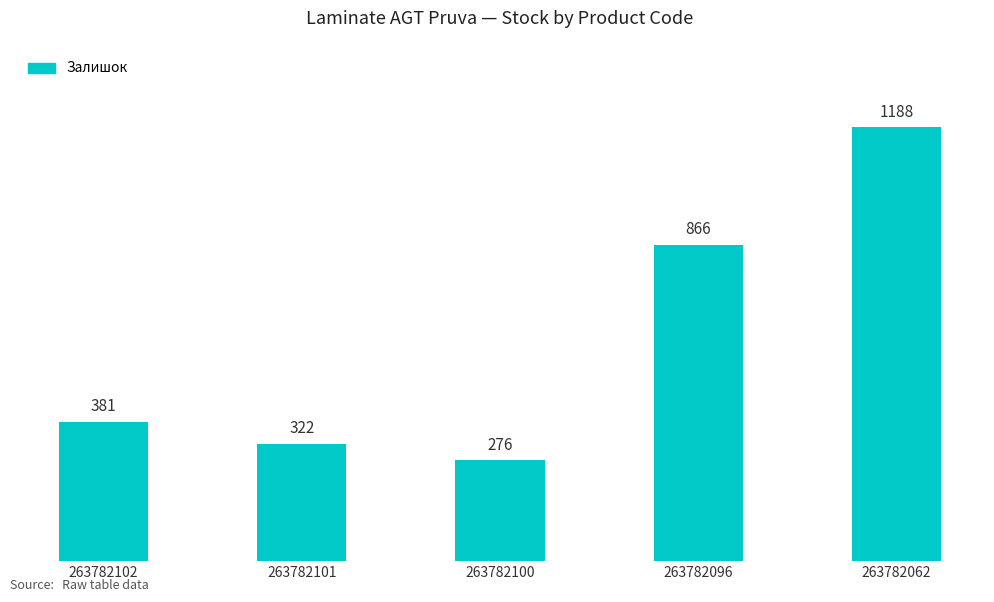

What is the sum of all values?

3033